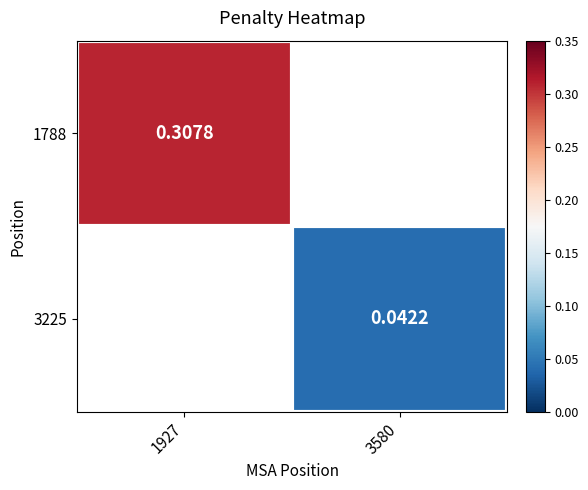

Count the number of data series in this chart.

2